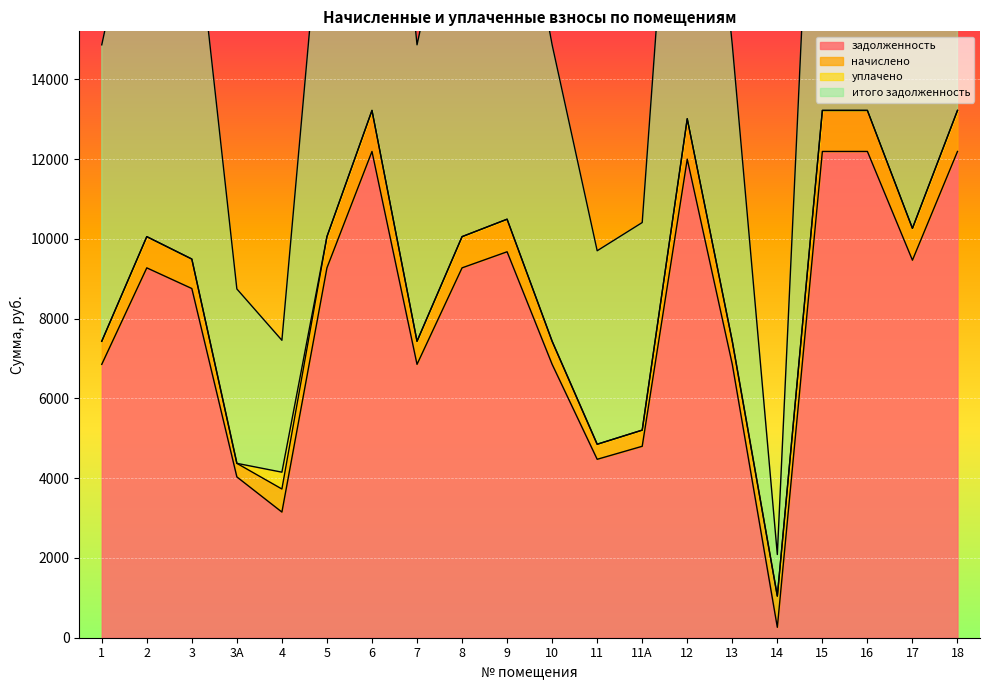

How many values in the итого задолженность series exceed 10056?

10